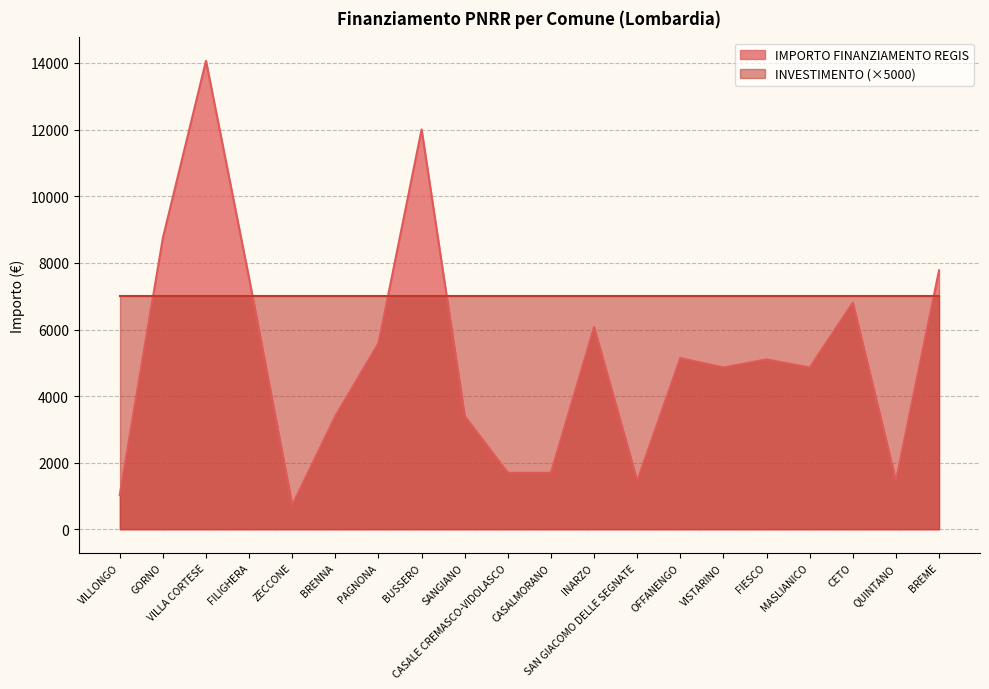

Where is the first local maximum?

VILLA CORTESE